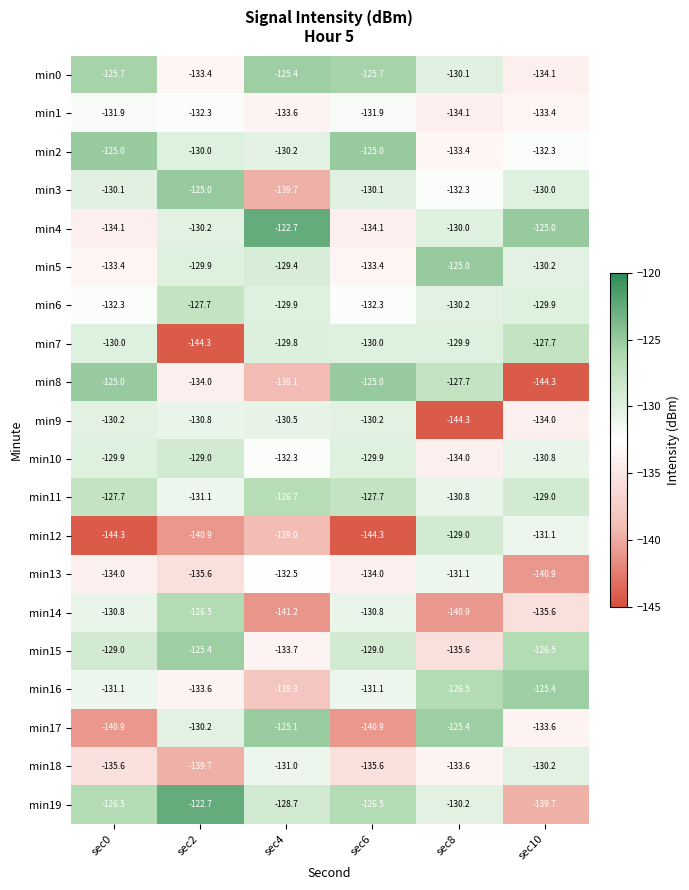

The min3 series shows -47.8 at sec6. True or false?

False